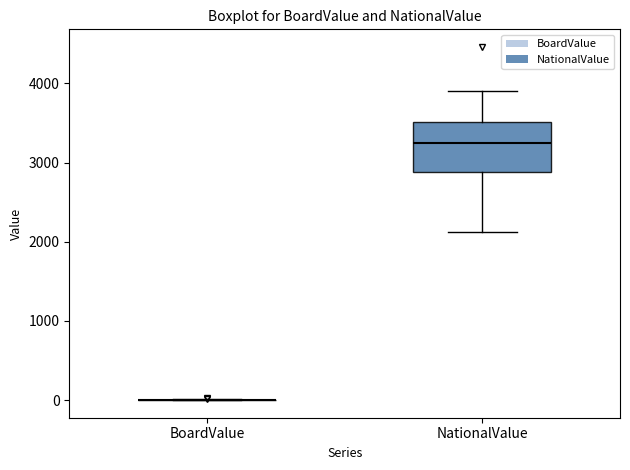

Reading left to right, read every box against the y-axis: the position of its median line, the range the box covers, and the ends of its whiskers. The values are not printed on the chart, so give them approximately, as read against the axis.

BoardValue: box collapsed to a line at 0, whiskers 0 to 0
NationalValue: median 3300, box 2900 to 3500, whiskers 2100 to 3900